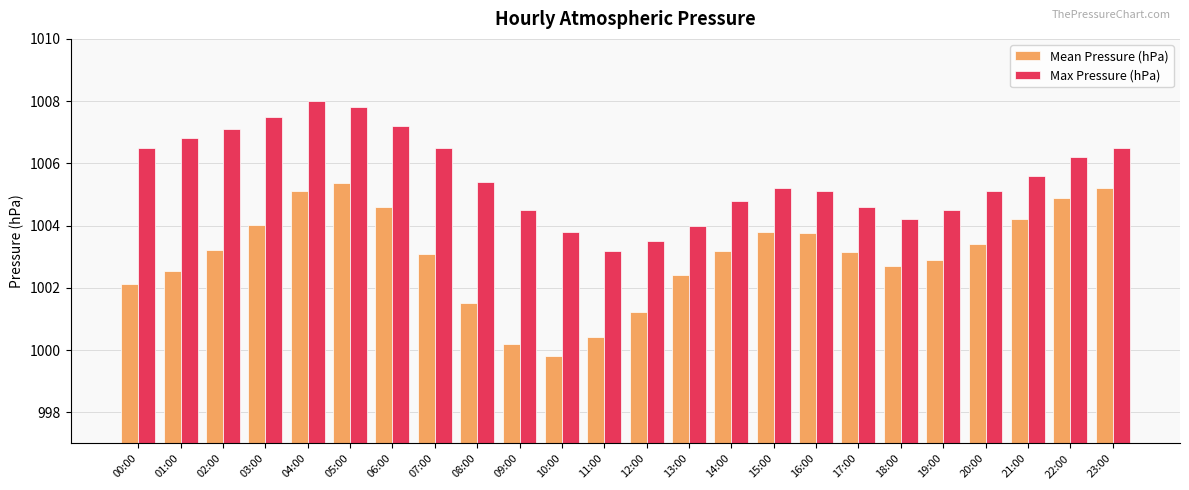

Which series has the largest total across all categories?

Max Pressure (hPa)